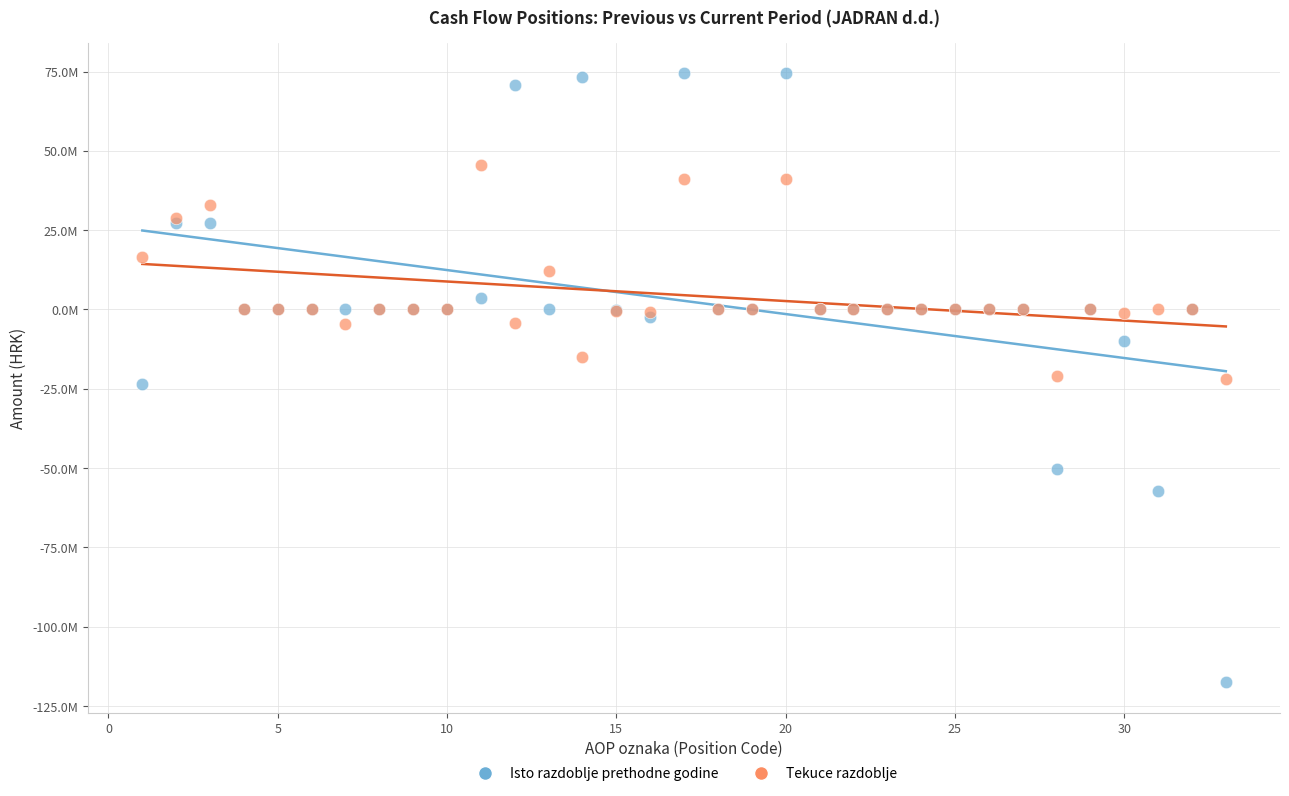

Which series has the widest spread of Y values?

Isto razdoblje prethodne godine